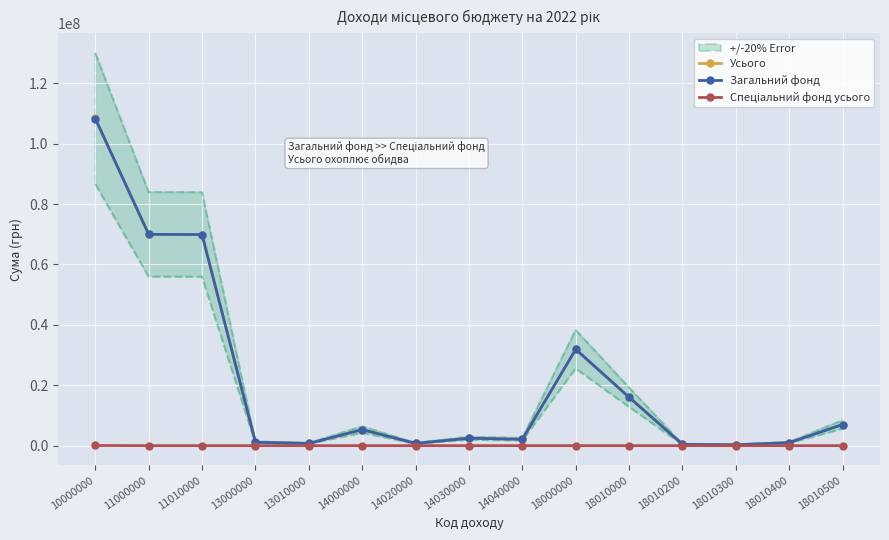

Is the value of Спеціальний фонд усього at 18010200 greater than the value of Загальний фонд at 14000000?

No